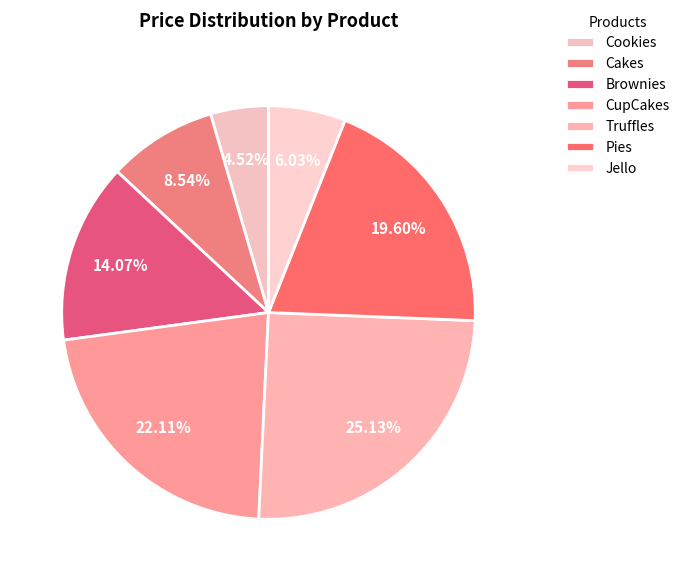

Approximately how many times larger is the value at CupCakes compared to Pies?

1.1